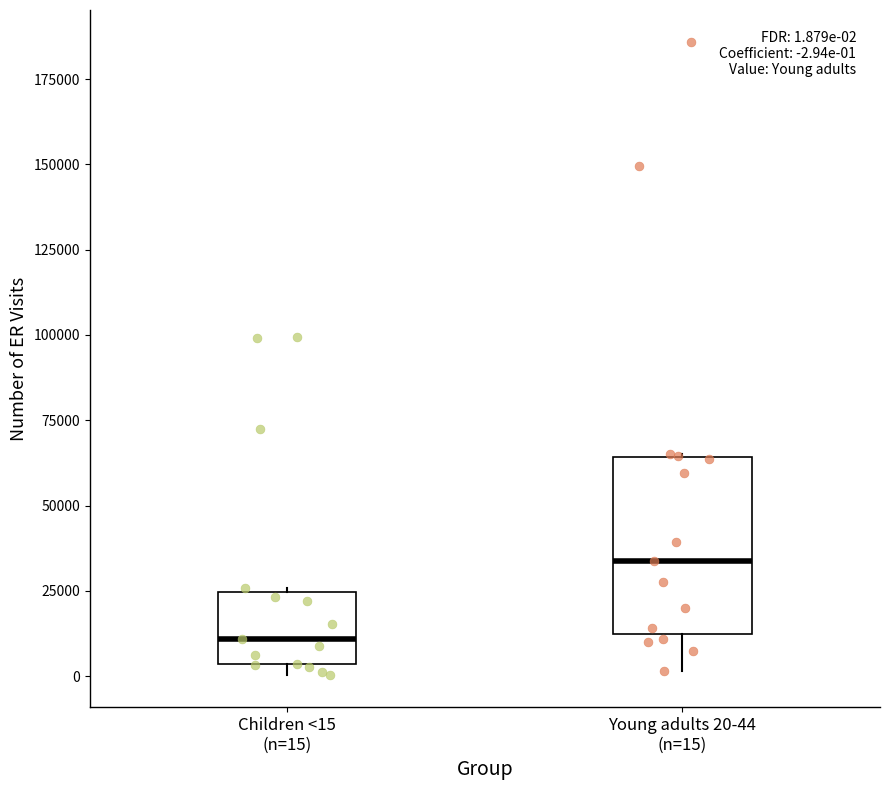

Which box's median line is the lowest?

Children <15 (n=15)